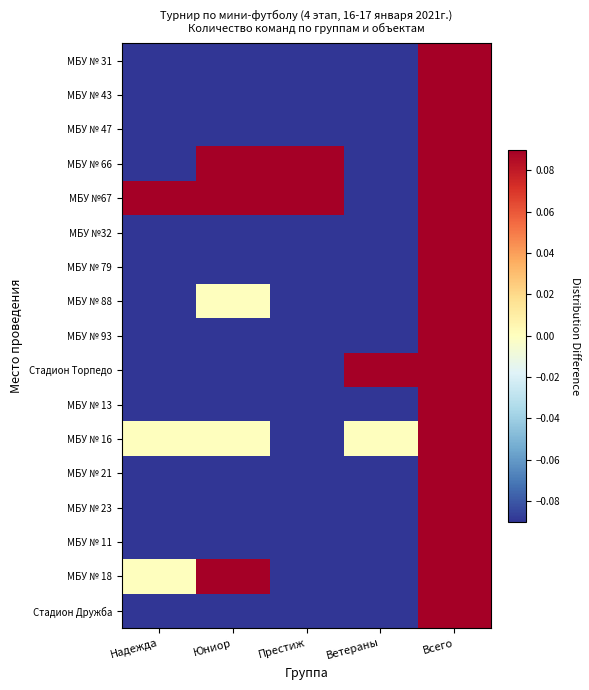

List the series in order of their peak value, lowest first.

МБУ № 31, МБУ № 43, МБУ № 47, МБУ № 66, МБУ №67, МБУ №32, МБУ № 79, МБУ № 88, МБУ № 93, Стадион Торпедо, МБУ № 13, МБУ № 16, МБУ № 21, МБУ № 23, МБУ № 11, МБУ № 18, Стадион Дружба